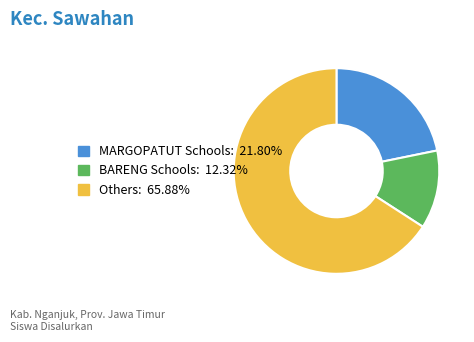

Does any single category account for the majority?

Yes